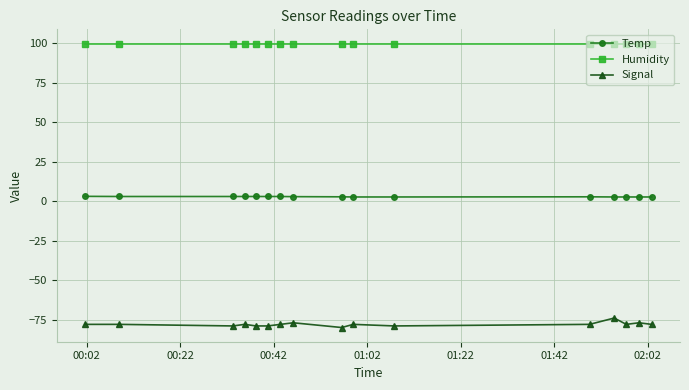

What is the value of the Humidity point at the 2nd from the left?

99.9